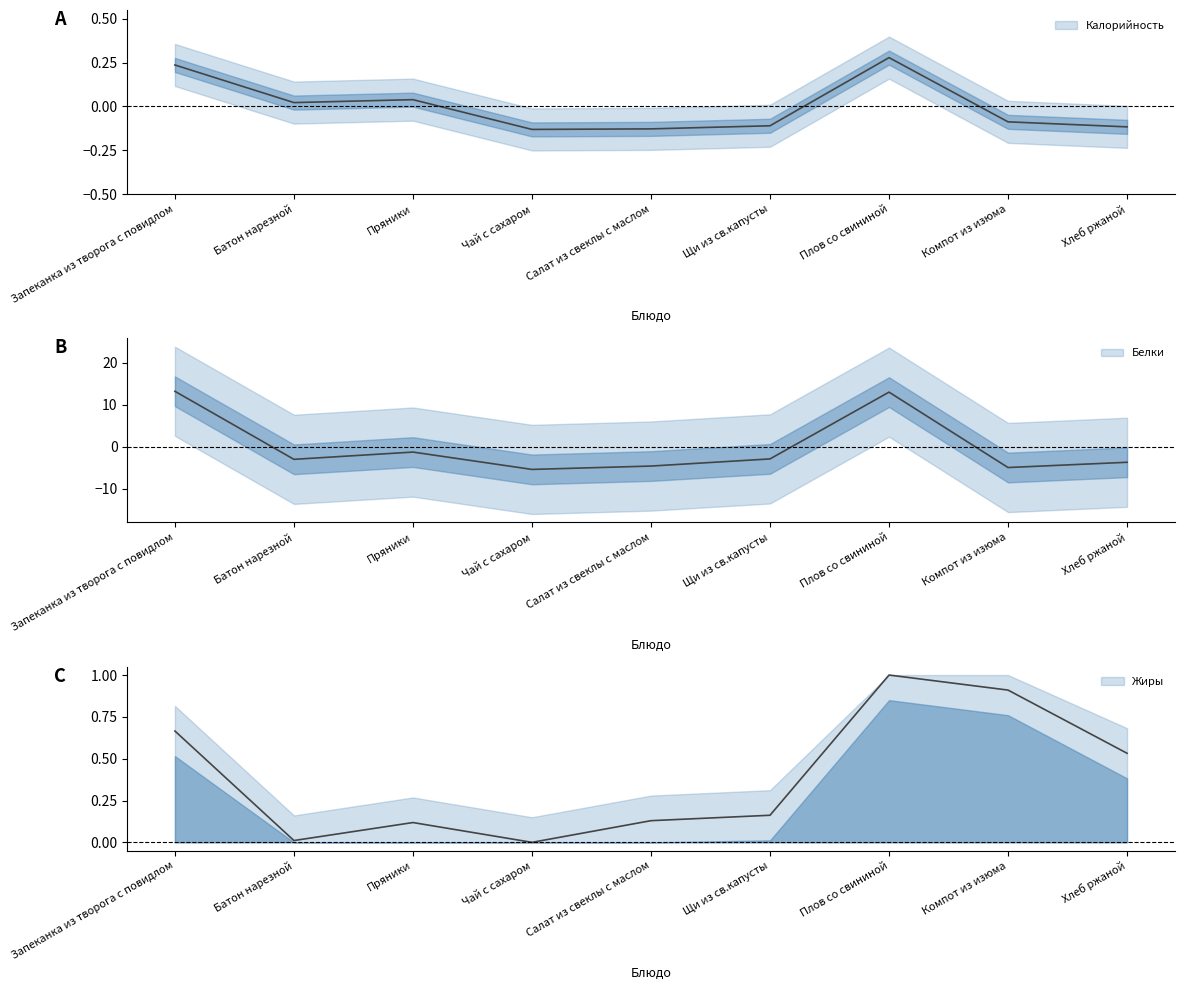

Reading left to right, what are all the values shown in this chart?

Калорийность: 0.2	0.0	0.0	-0.1	-0.1	-0.1	0.3	-0.1	-0.1
Белки: 13.2	-3.0	-1.3	-5.4	-4.6	-2.9	13.0	-5.0	-3.7
Жиры: 0.7	0.0	0.1	0.0	0.1	0.2	1.0	0.9	0.5